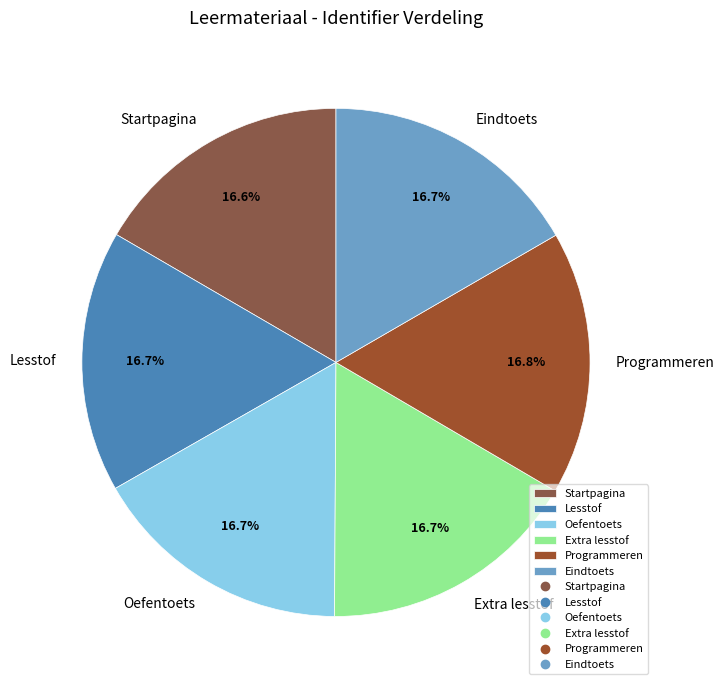

How much of the chart is everything except Programmeren?

83.2%